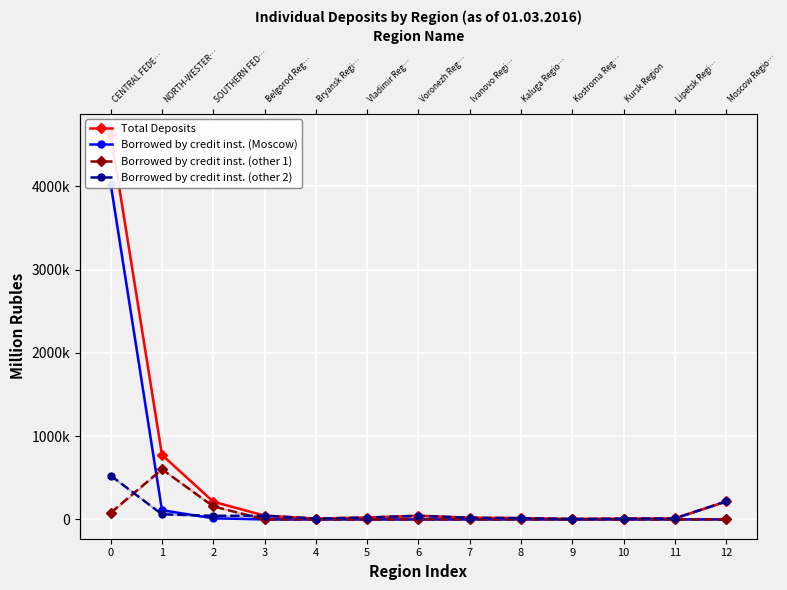

How many values in Borrowed by credit inst. (Moscow) are above zero?

12